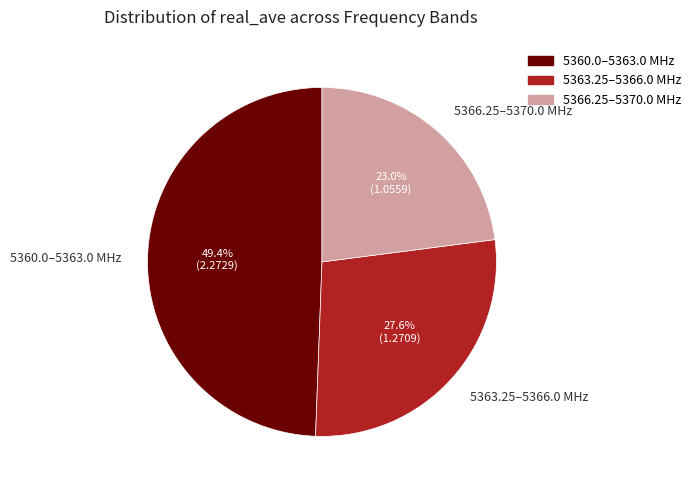

Combined, what portion of the pie is 5360.0–5363.0 MHz and 5363.25–5366.0 MHz?

77.0%